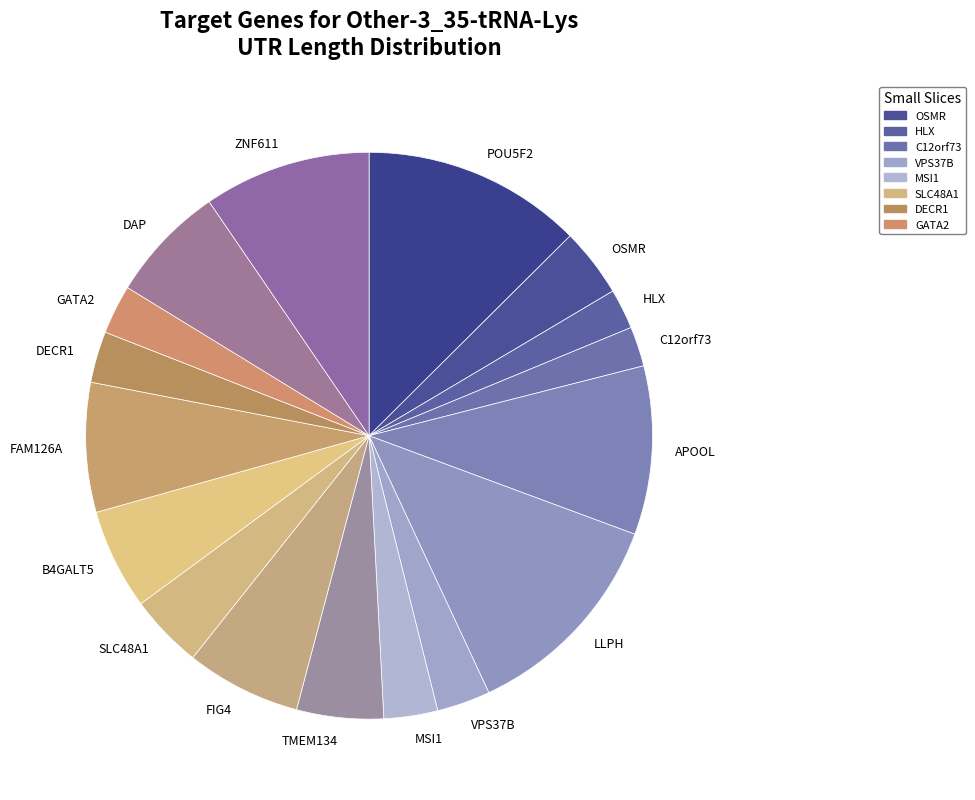

Does C12orf73 represent more than half of the total?

No